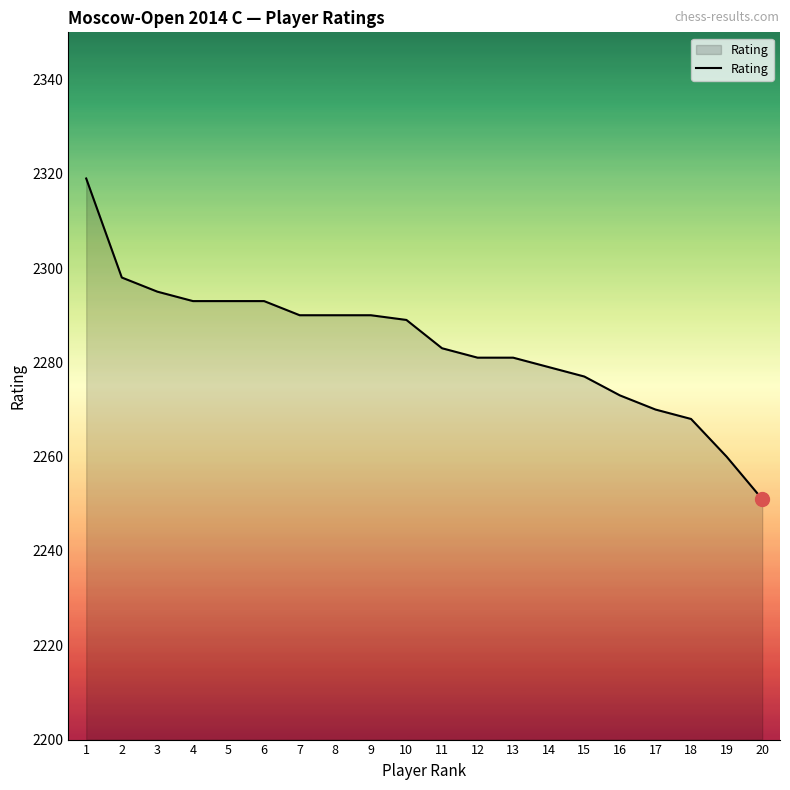

What is the ratio of the value at 13 to the value at 4?

1.0